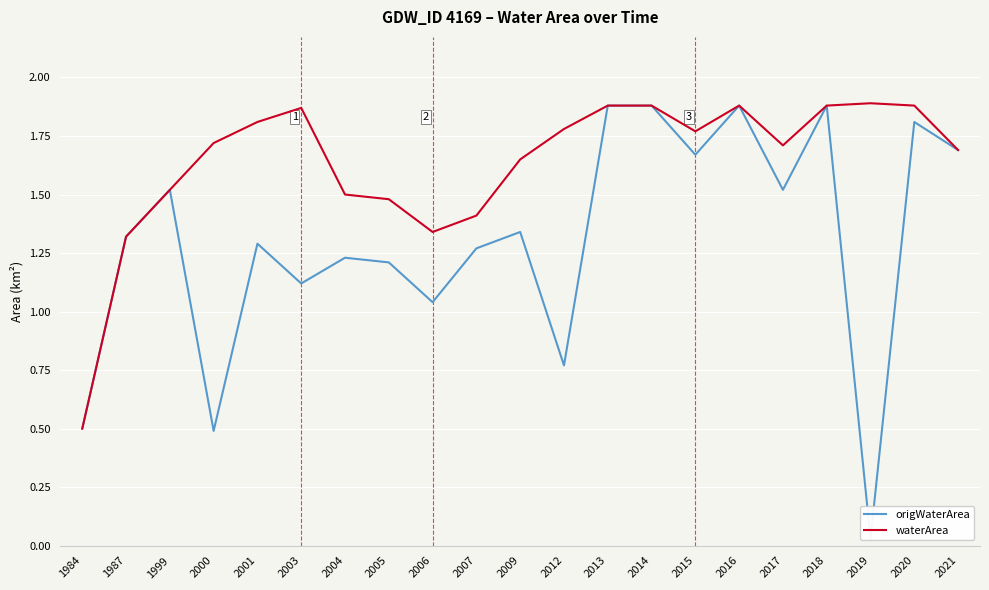

True or false: origWaterArea and waterArea intersect in this chart.

False